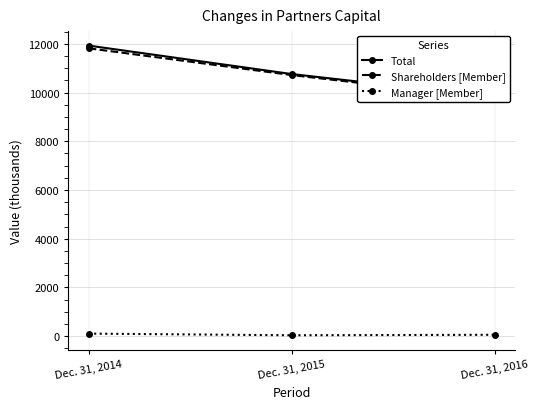

Does the chart display data point markers on the line(s)?

Yes